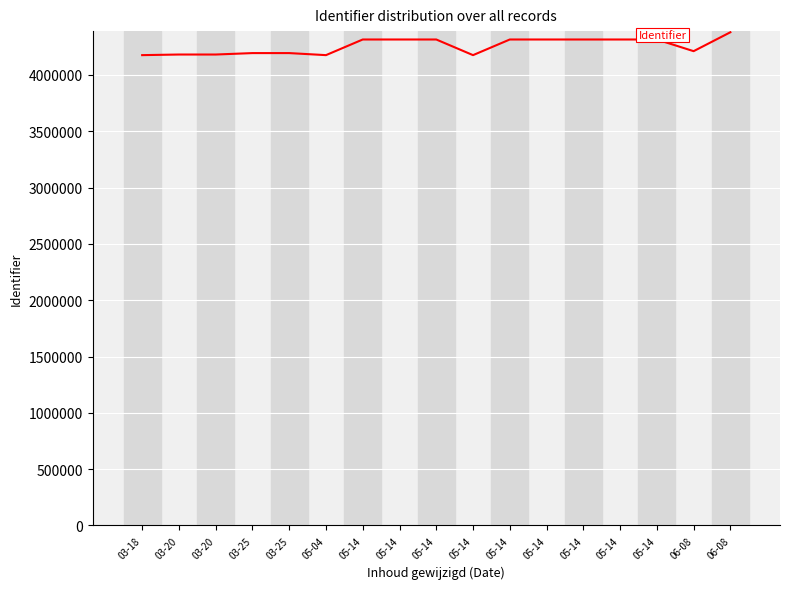

Does the chart display data point markers on the line(s)?

No